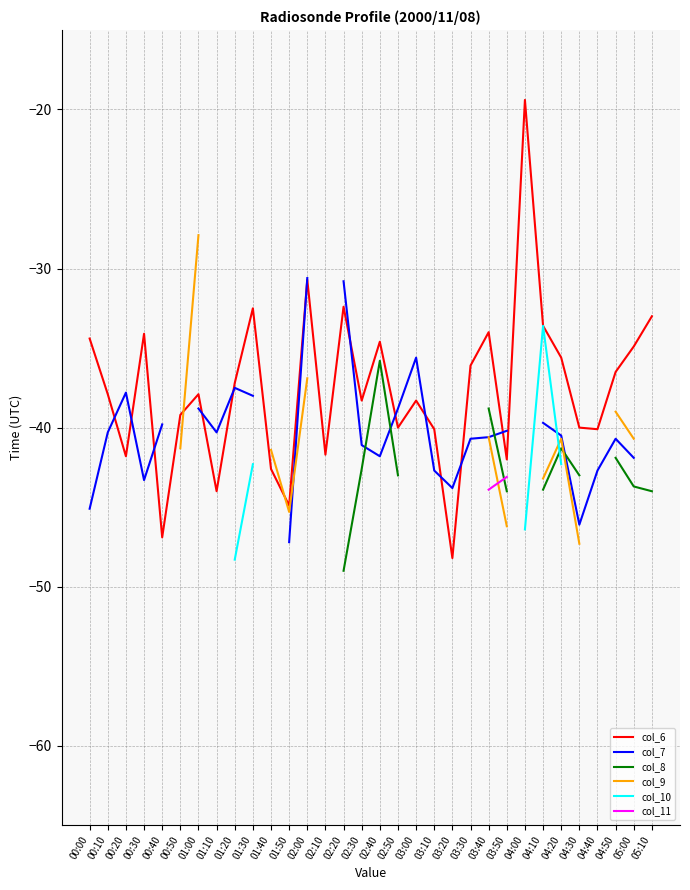

Which category has the highest value in the col_6 series?

04:00